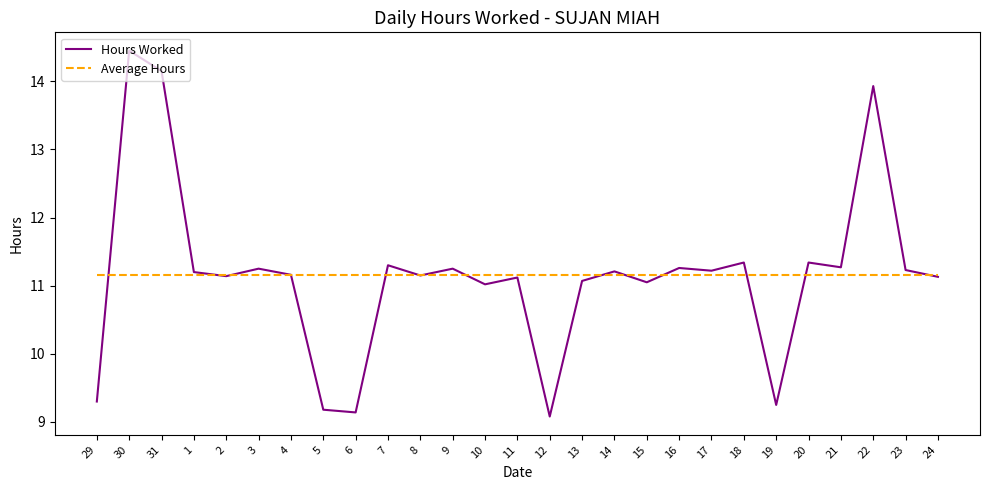

What is the average value of the Average Hours series?

11.2